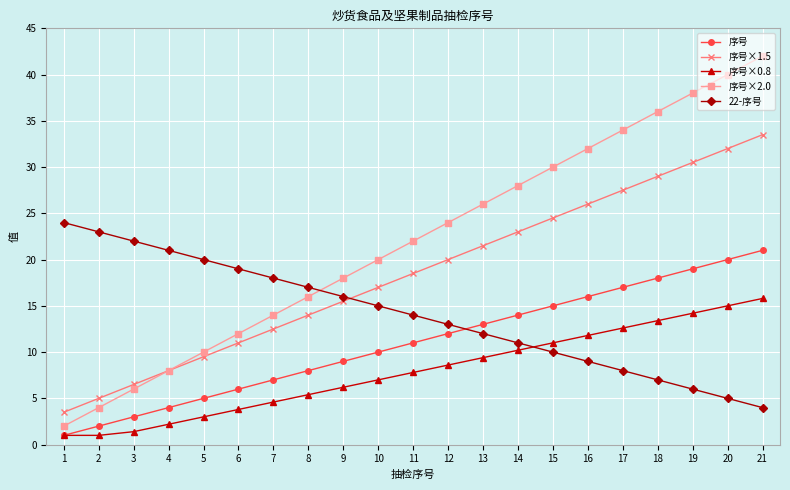

Which series has the largest range (max minus min)?

序号×2.0